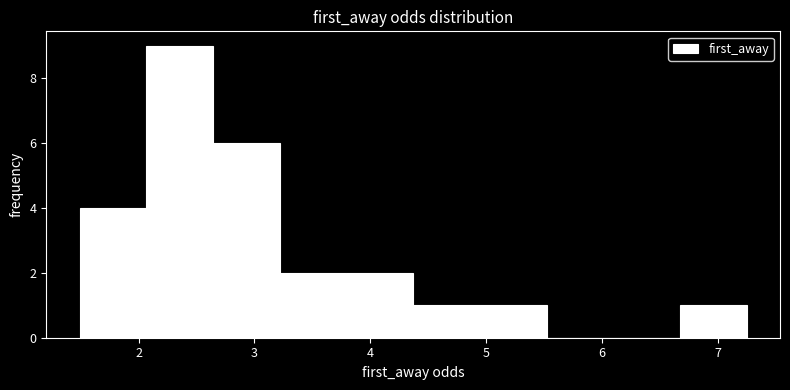

What is the height of the bar covering 4.9 to 5.5 on the x-axis? Neither the bar edges nor the heights are printed on the chart, so give them approximately, as read against the axes.

1